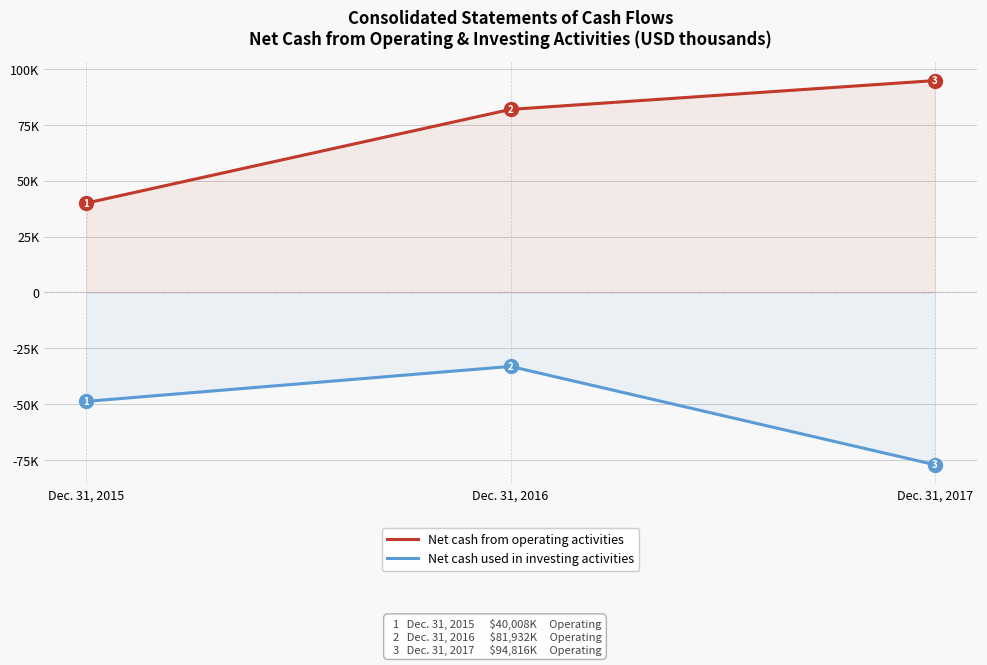

Is it true that Net cash from operating activities equals 10653 at Dec. 31, 2015?

False